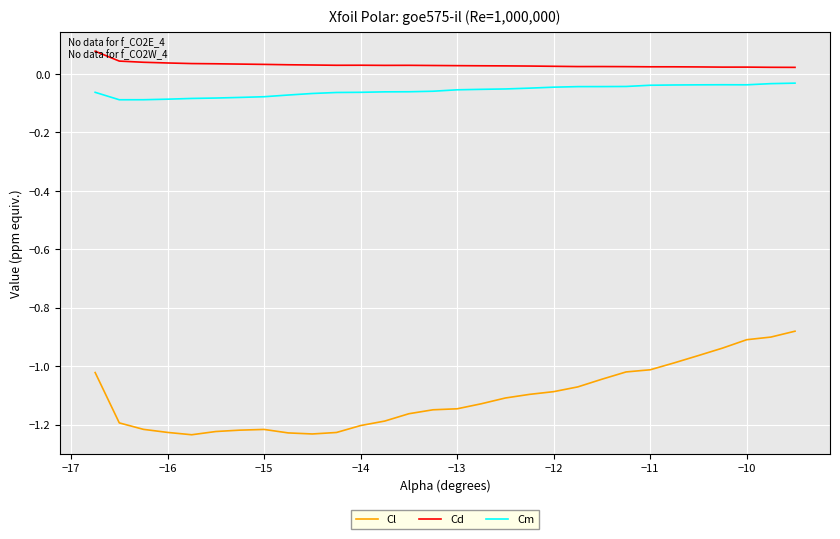

Which series has the widest spread of values?

Cl